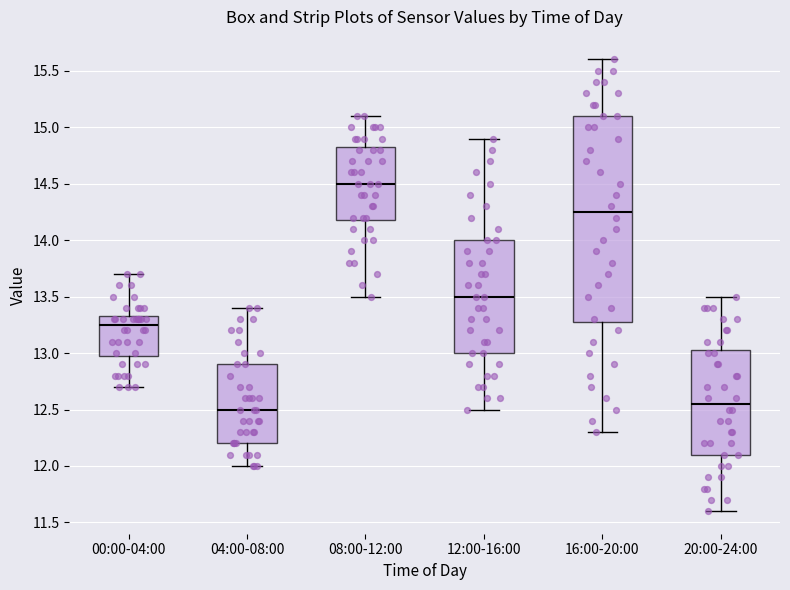

Comparing the boxes themselves (not the whiskers), which one is the tallest?

16:00-20:00